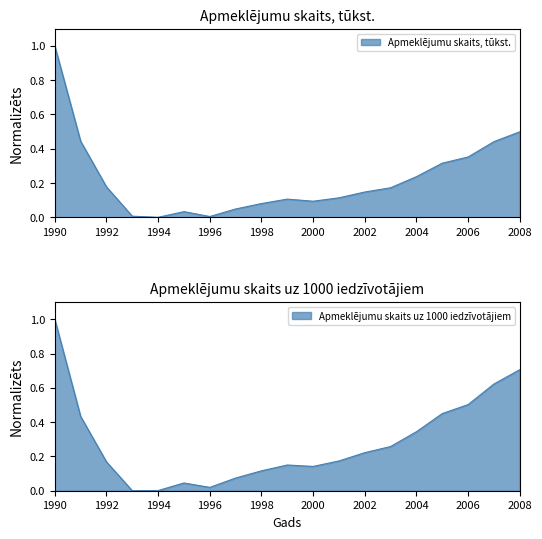

At which category is the sum across all series the highest?

1990